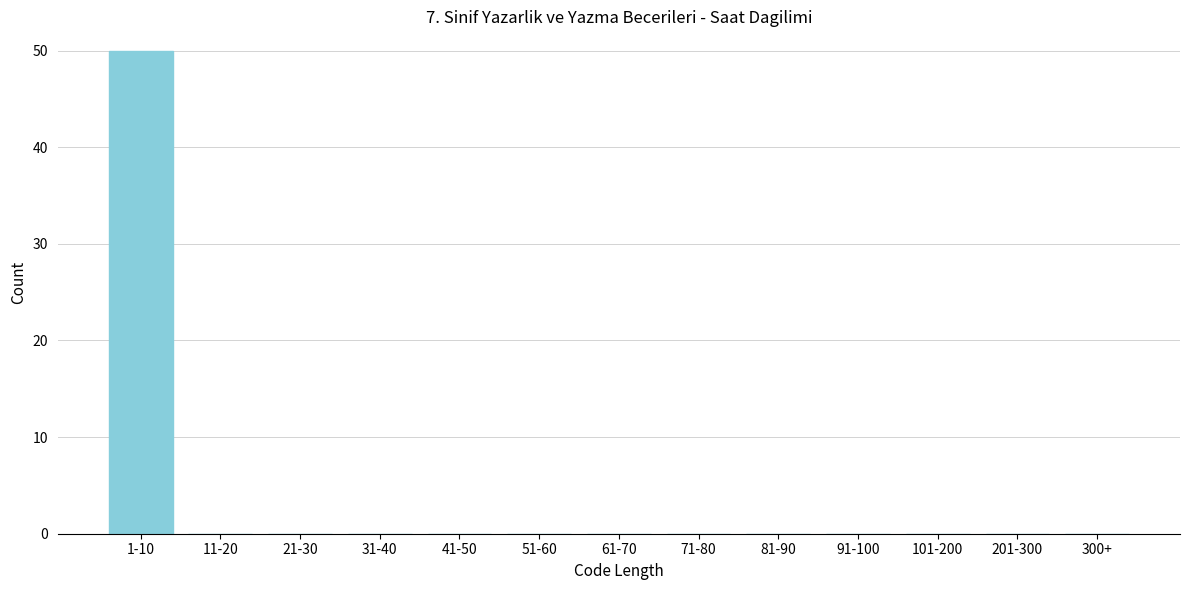

Reading left to right, what are all the values shown in this chart?

1-10=50	11-20=0	21-30=0	31-40=0	41-50=0	51-60=0	61-70=0	71-80=0	81-90=0	91-100=0	101-200=0	201-300=0	300+=0